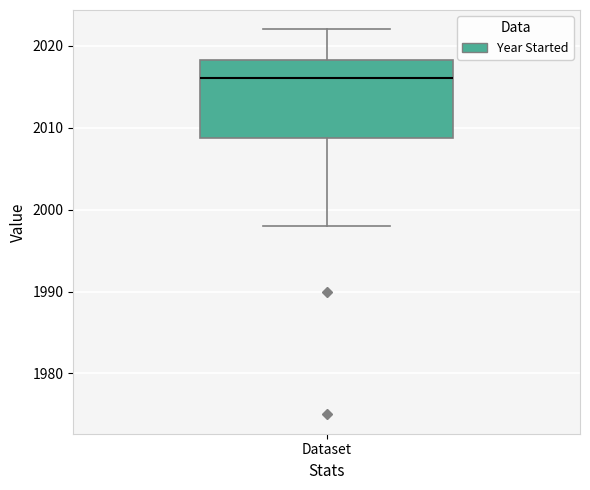

Where does the upper whisker of the box for Dataset end on the y-axis? The values are not printed on the chart, so give them approximately, as read against the axis.

2022